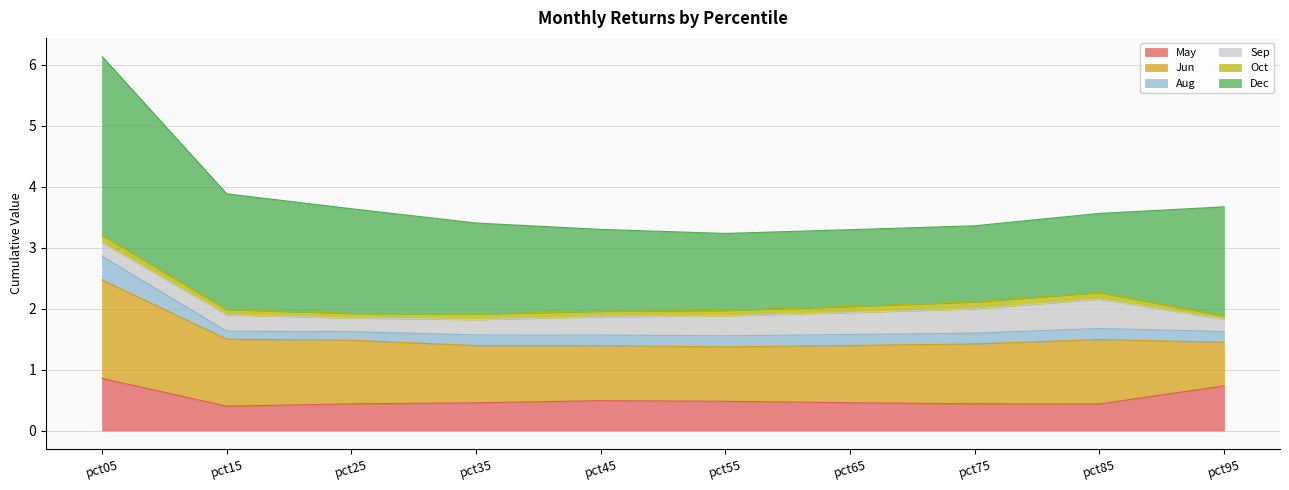

What is the difference between the highest and lowest values at pct65?

1.2